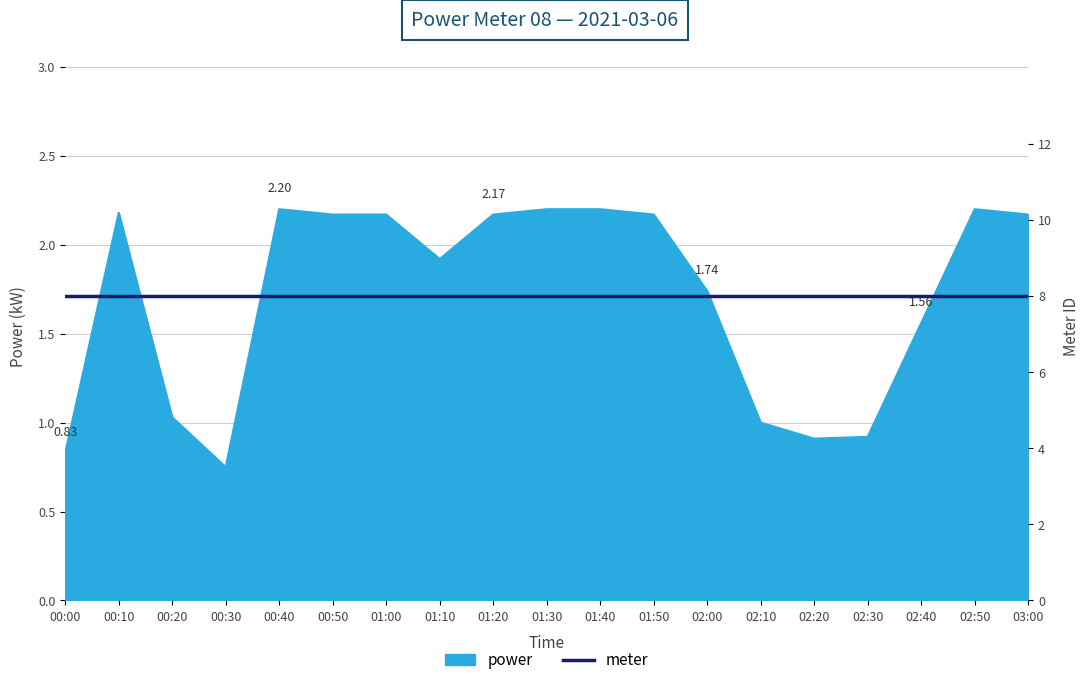

How many interior local valleys (lower than both neighbors) does the data have?

3